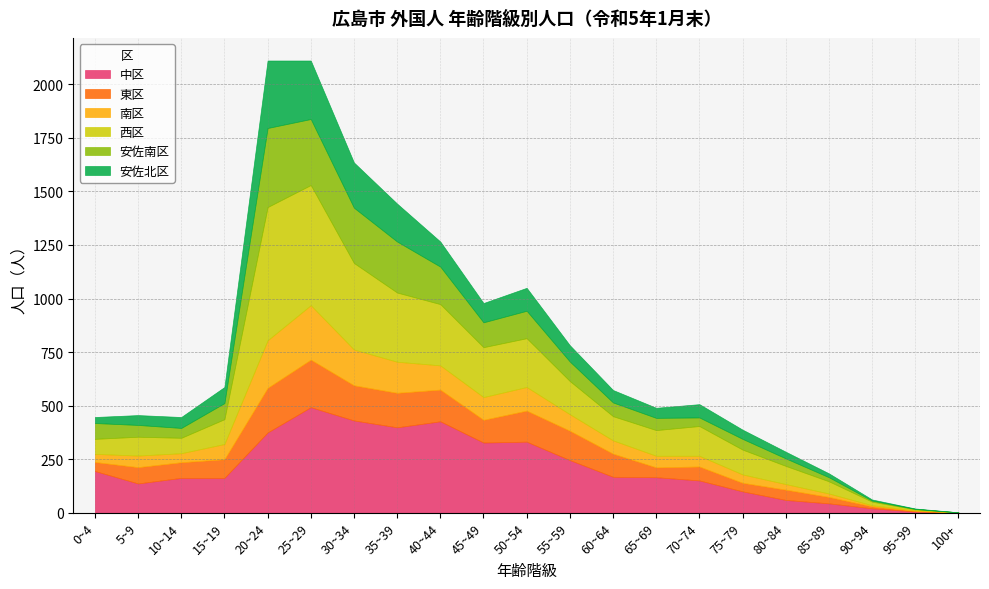

Which label corresponds to the smallest value in the chart?

100+